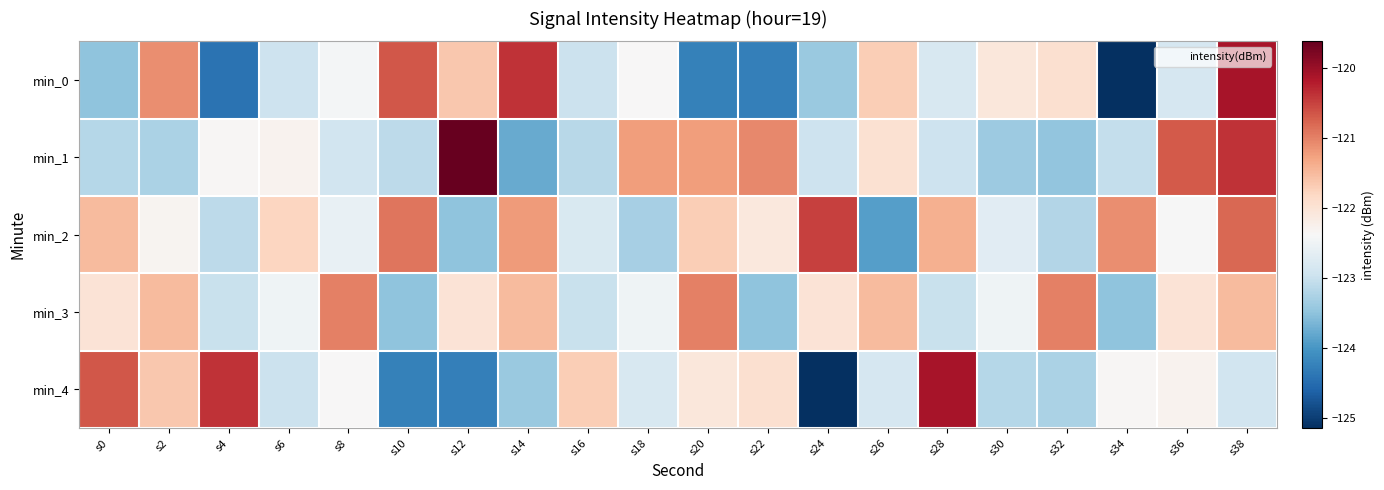

Reading left to right, list all the values displayed in this chart.

min_0: s0=-123.5	s2=-121.1	s4=-124.4	s6=-123.0	s8=-122.4	s10=-120.7	s12=-121.6	s14=-120.4	s16=-123.0	s18=-122.4	s20=-124.2	s22=-124.3	s24=-123.4	s26=-121.7	s28=-122.8	s30=-122.1	s32=-121.9	s34=-125.1	s36=-122.8	s38=-120.1
min_1: s0=-123.2	s2=-123.3	s4=-122.4	s6=-122.3	s8=-122.9	s10=-123.1	s12=-119.6	s14=-123.8	s16=-123.1	s18=-121.2	s20=-121.2	s22=-121.1	s24=-123.0	s26=-122.0	s28=-123.0	s30=-123.4	s32=-123.5	s34=-123.0	s36=-120.7	s38=-120.4
min_2: s0=-121.5	s2=-122.3	s4=-123.1	s6=-121.8	s8=-122.6	s10=-120.9	s12=-123.5	s14=-121.2	s16=-122.8	s18=-123.3	s20=-121.7	s22=-122.1	s24=-120.5	s26=-123.9	s28=-121.4	s30=-122.7	s32=-123.2	s34=-121.1	s36=-122.4	s38=-120.8
min_3: s0=-122.0	s2=-121.5	s4=-123.0	s6=-122.5	s8=-121.0	s10=-123.5	s12=-122.0	s14=-121.5	s16=-123.0	s18=-122.5	s20=-121.0	s22=-123.5	s24=-122.0	s26=-121.5	s28=-123.0	s30=-122.5	s32=-121.0	s34=-123.5	s36=-122.0	s38=-121.5
min_4: s0=-120.7	s2=-121.6	s4=-120.4	s6=-123.0	s8=-122.4	s10=-124.2	s12=-124.3	s14=-123.4	s16=-121.7	s18=-122.8	s20=-122.1	s22=-121.9	s24=-125.1	s26=-122.8	s28=-120.1	s30=-123.2	s32=-123.3	s34=-122.4	s36=-122.3	s38=-122.9